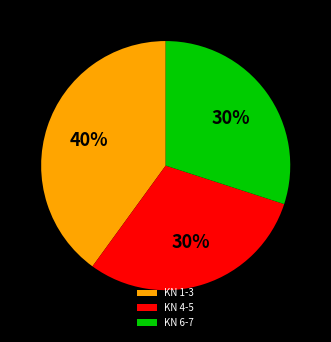

Approximately how many times larger is the value at KN 1-3 compared to KN 6-7?

1.3